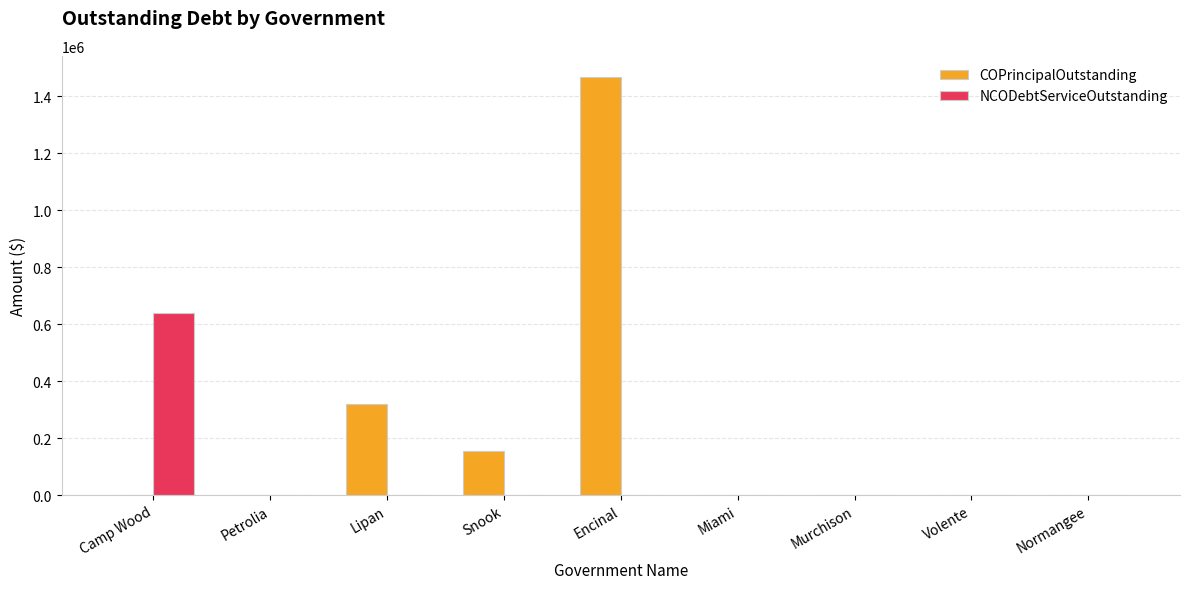

What is the sum of all NCODebtServiceOutstanding values?

637379.8